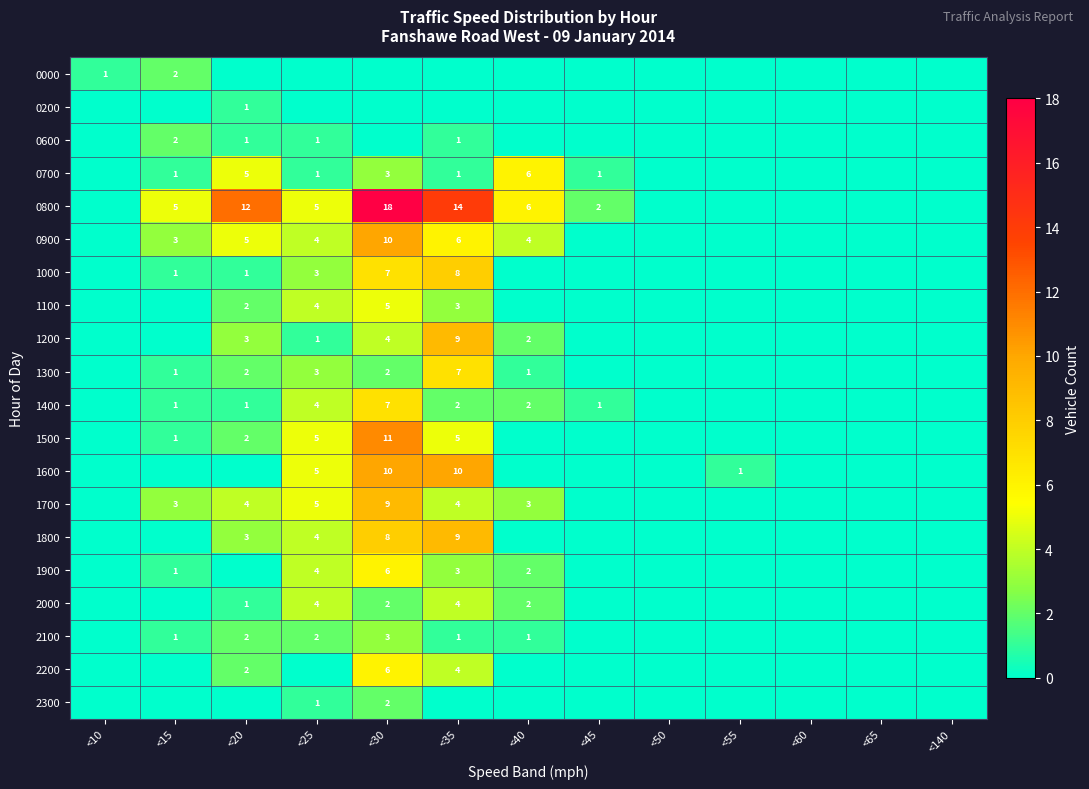

Which category has the lowest value across all series?

<20